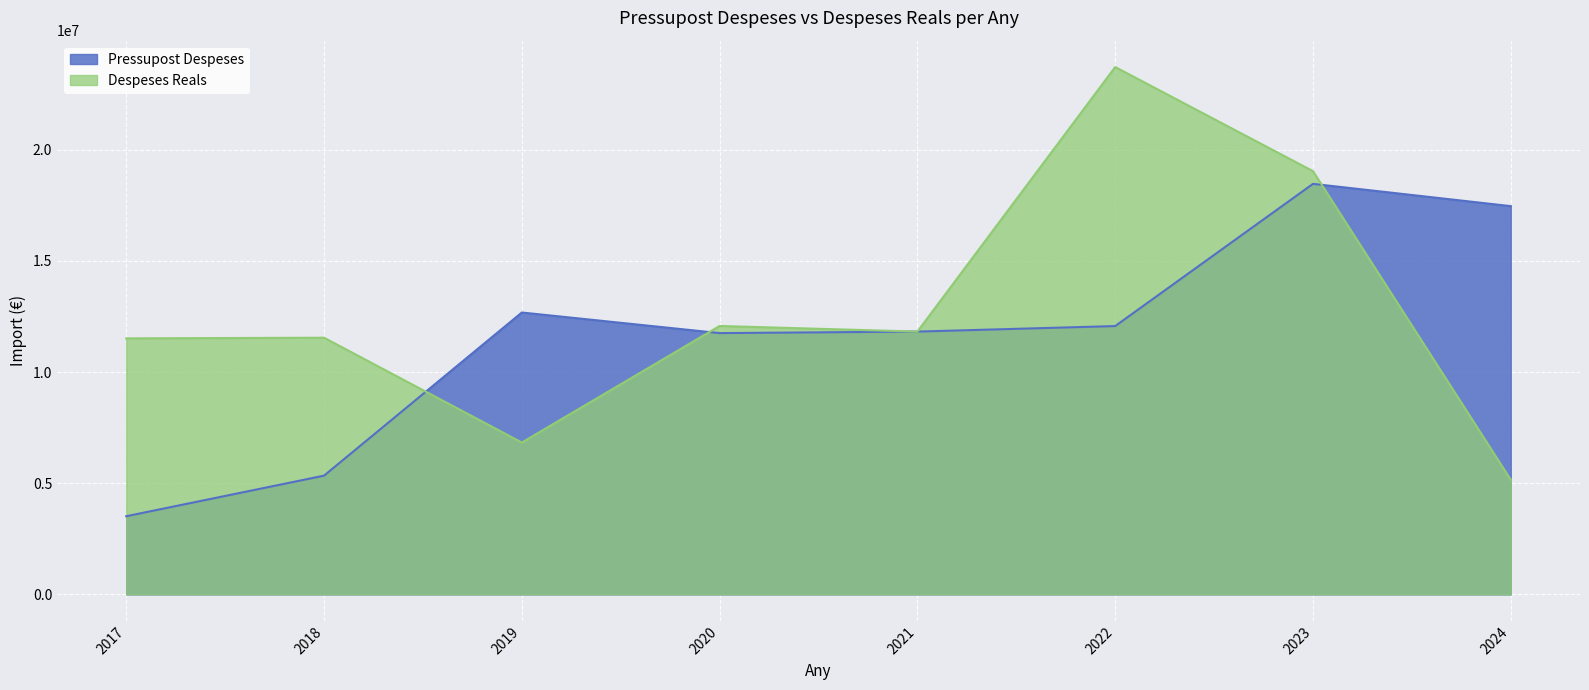

Reading left to right, what are all the values shown in this chart?

Pressupost Despeses: 3515023.0	5340405.0	12678010.0	11751346.0	11819028.0	12067399.0	18463559.0	17461460.0
Despeses Reals: 11514908.2	11543706.3	6830456.8	12072120.5	11819026.8	23717215.3	19035219.4	5154282.4